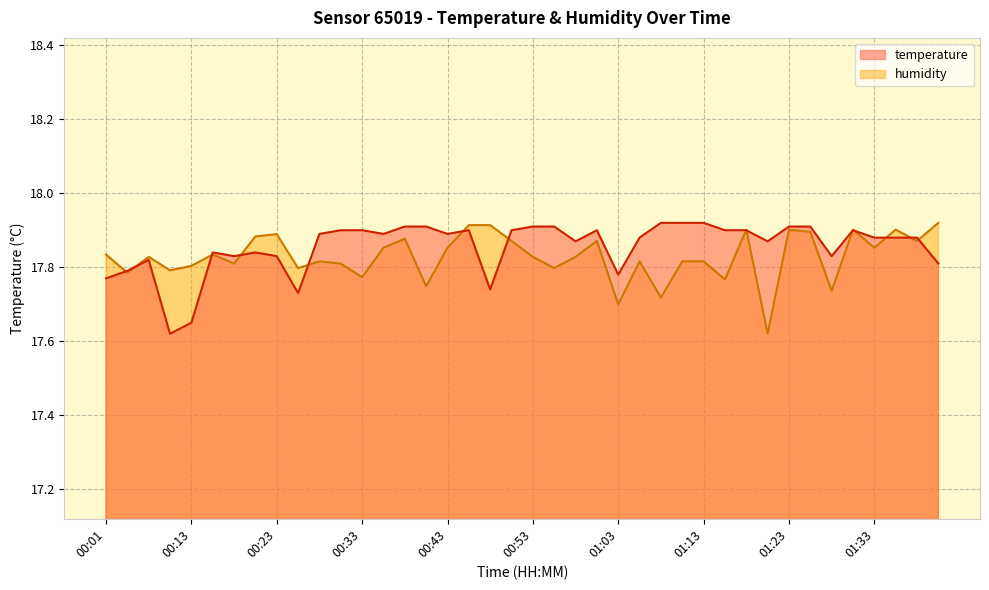

The value of humidity at 01:33 is 17.9. True or false?

True